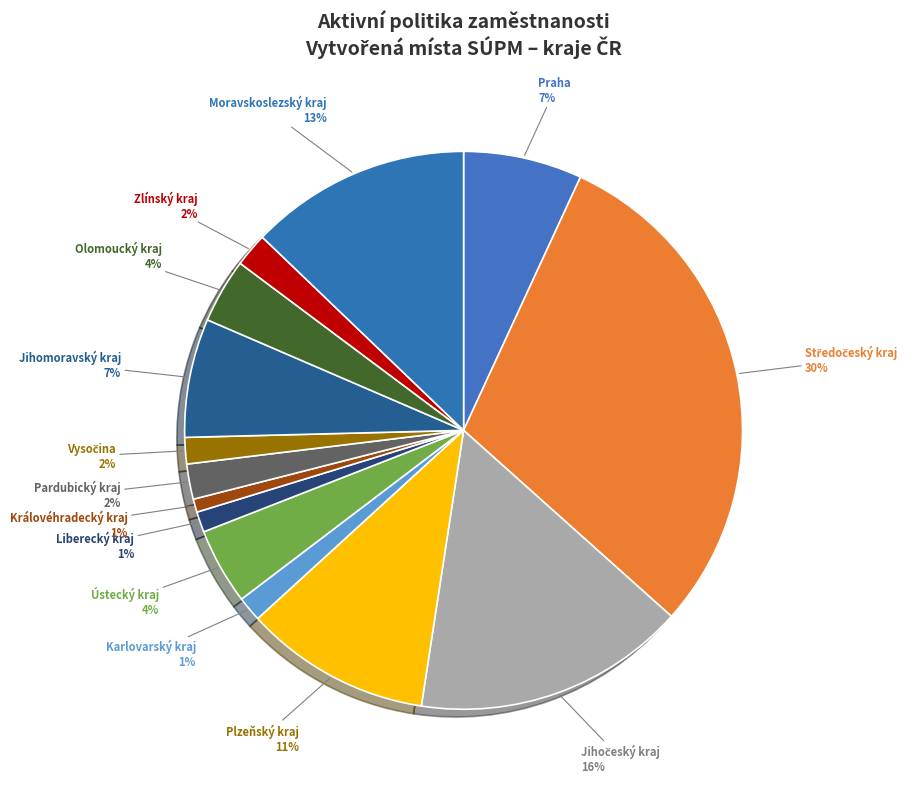

What percentage is the Praha slice, to the nearest percent?

7%